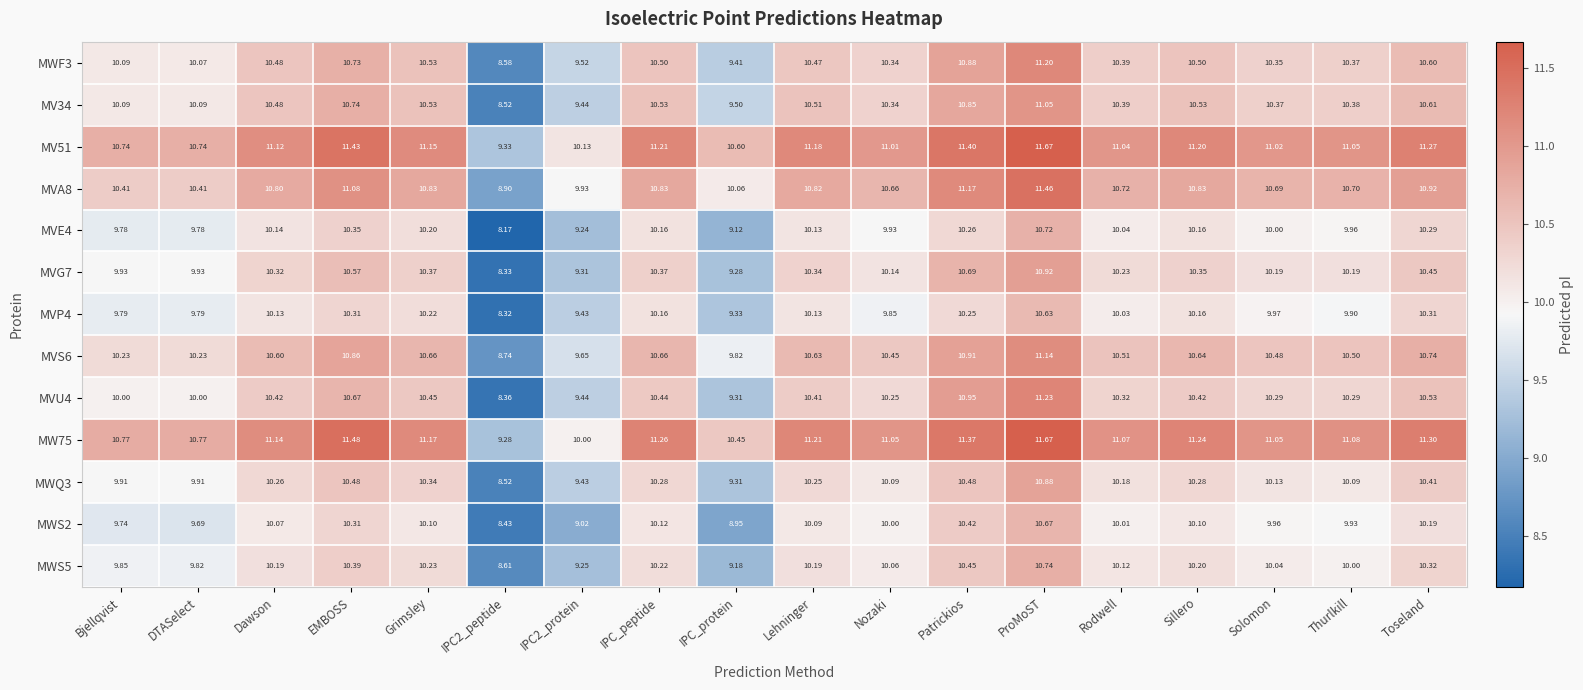

At which category is the sum across all series the highest?

ProMoST